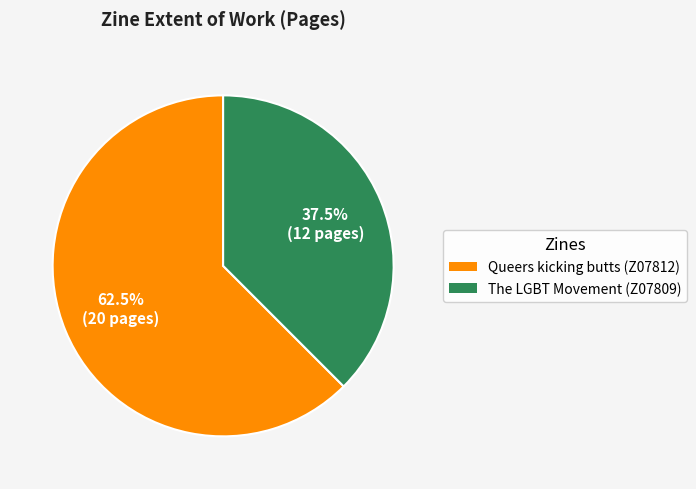

How many segments does this pie chart have?

2